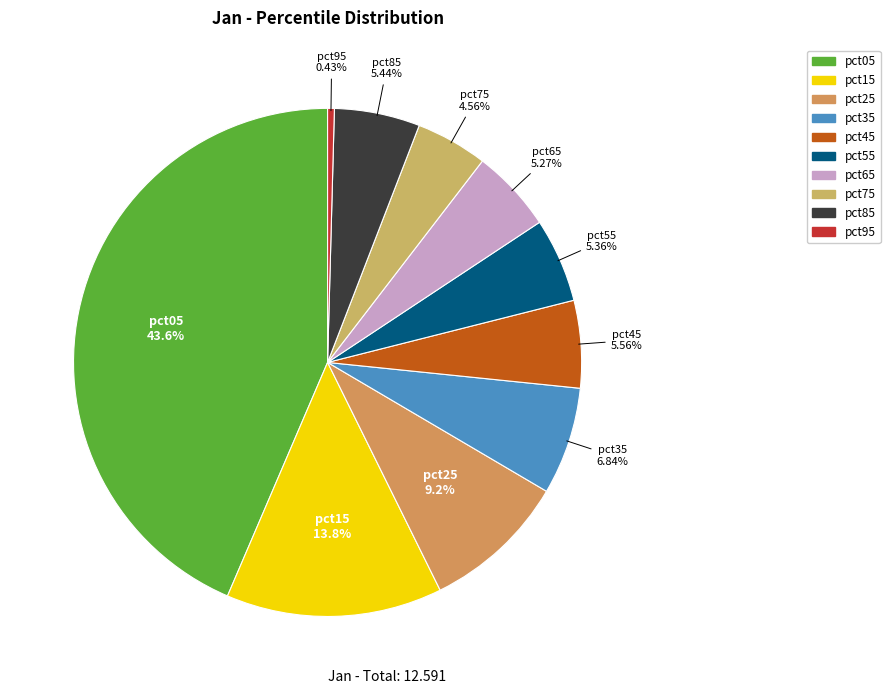

Which has a higher value, pct25 or pct35?

pct25